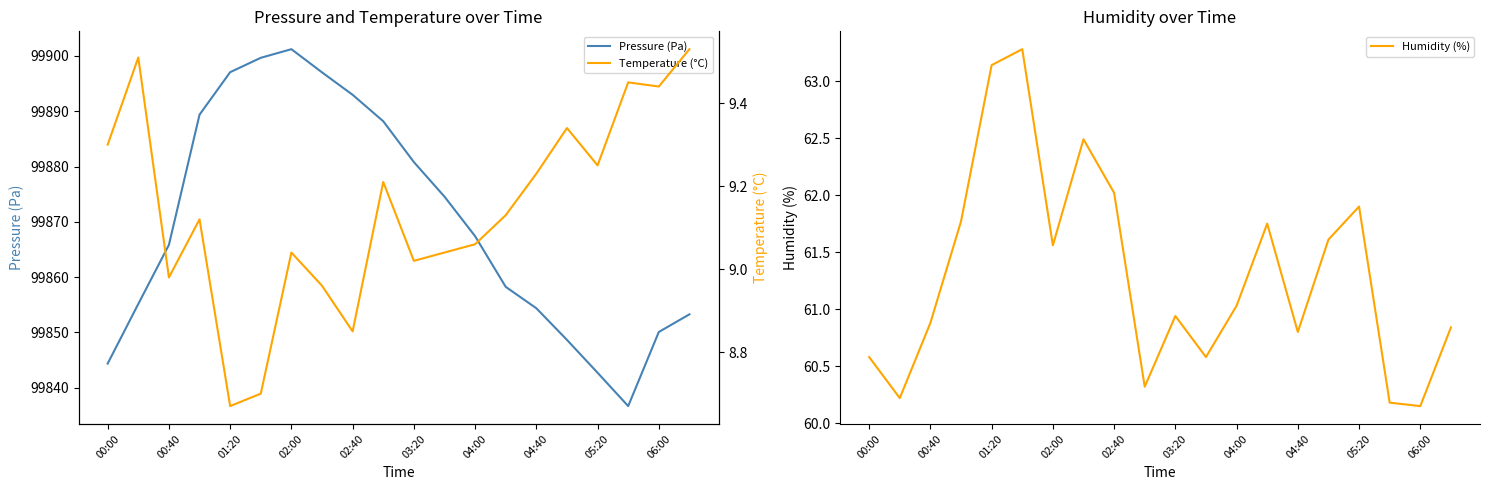

What is the difference between the second highest and minimum values in the Temperature (°C) series?

0.8